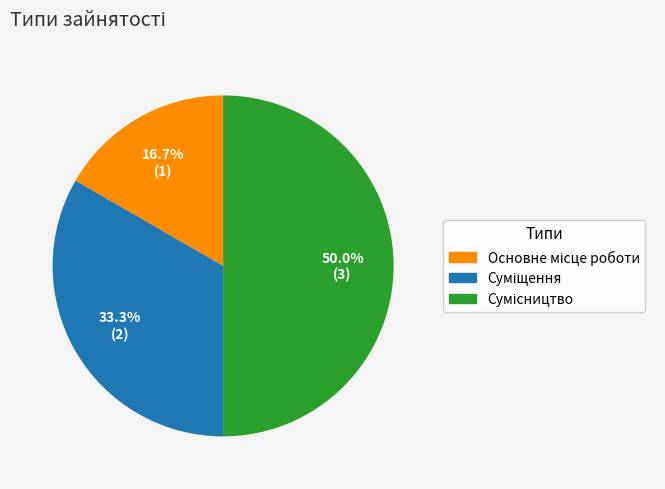

To the nearest percent, what percentage of the pie is Основне місце роботи?

17%